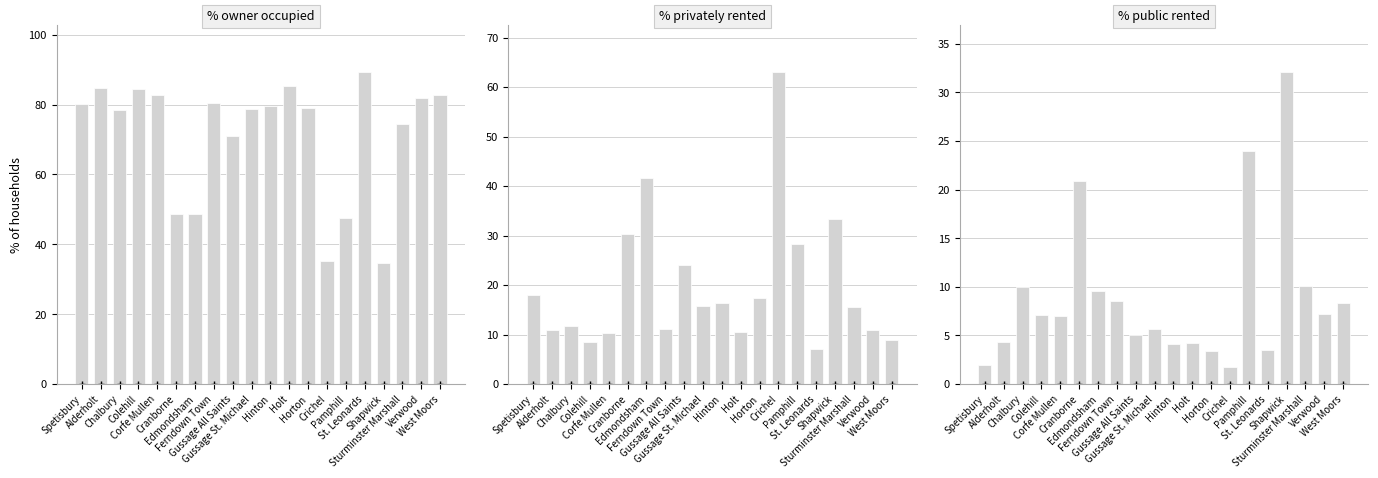

How many data points does each series have?

20